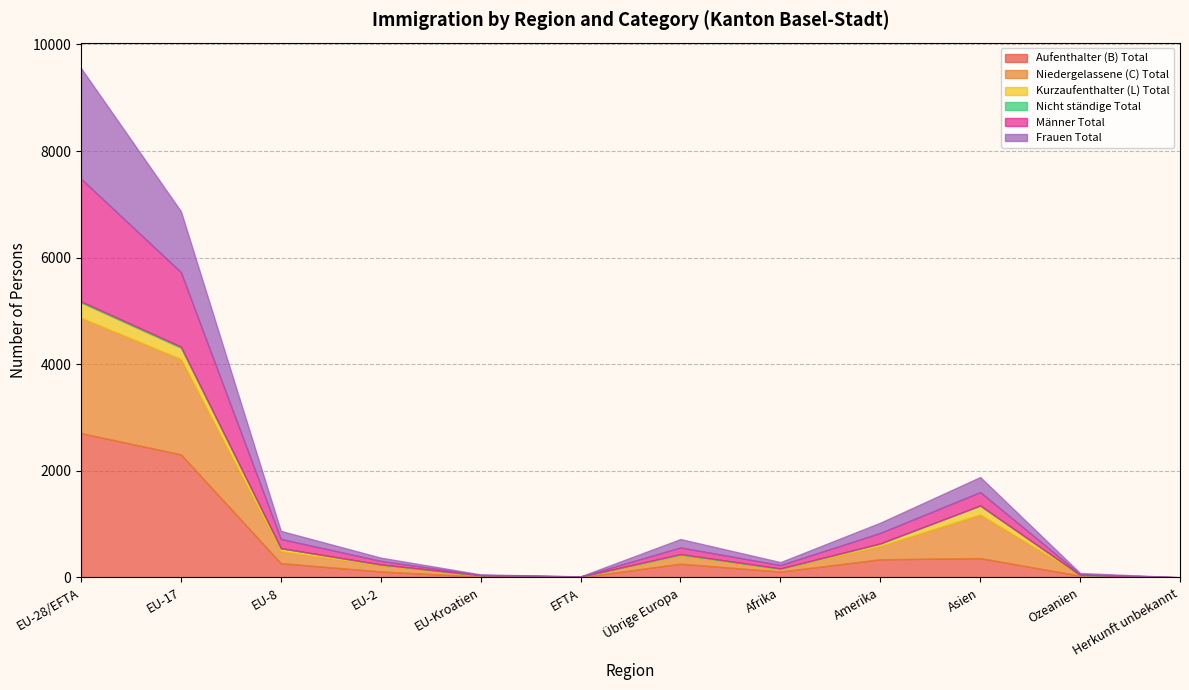

True or false: Aufenthalter (B) Total and Kurzaufenthalter (L) Total cross at least once.

False